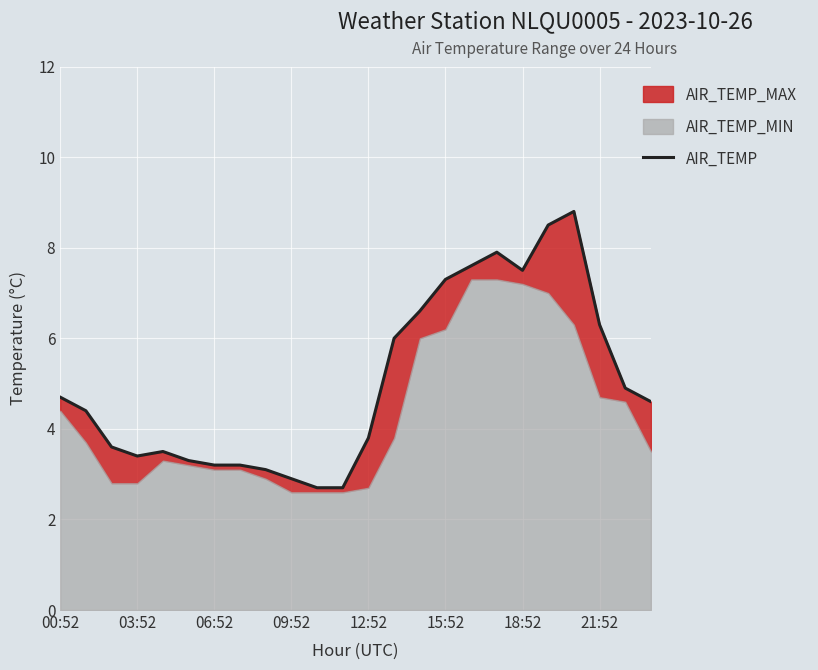

Is it true that the value at 21:52 is 10.3?

False